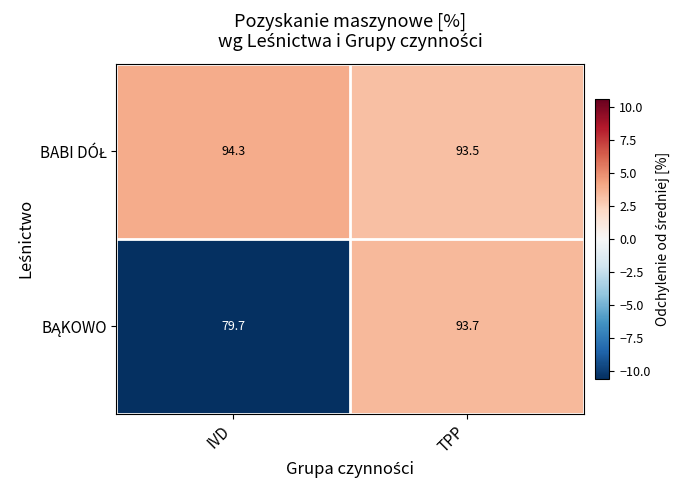

What is the total value across all series at IVD?

174.0